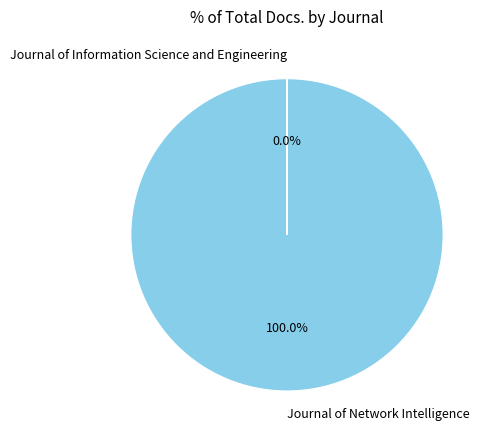

Which slice is the largest?

Journal of Network Intelligence